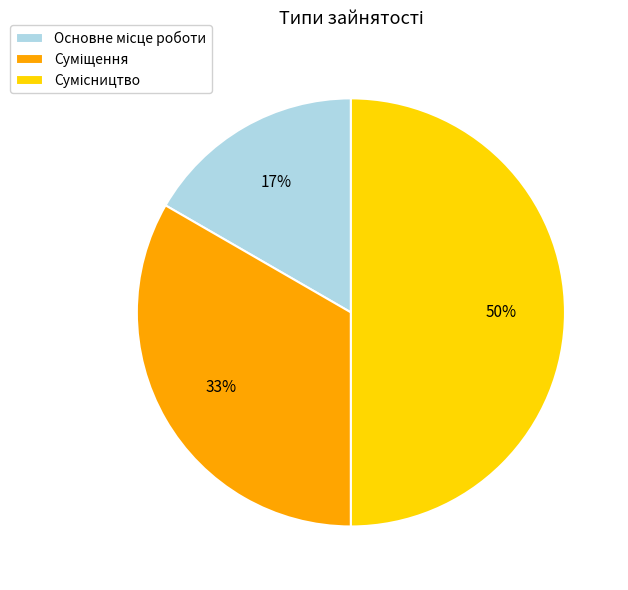

To the nearest percent, what is the average slice percentage?

33%